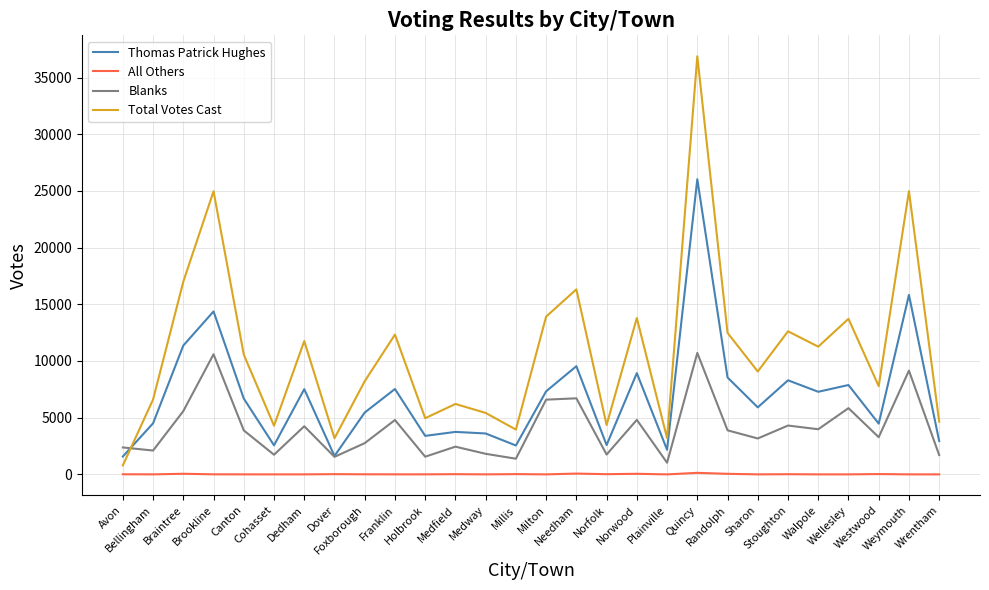

True or false: All Others and Thomas Patrick Hughes cross at least once.

False